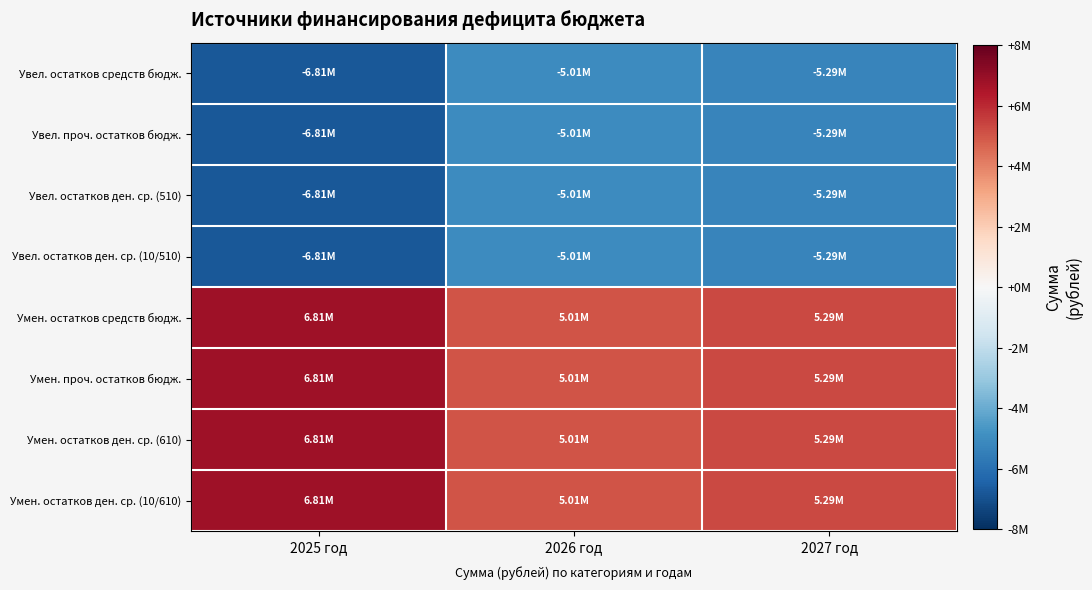

List the series in order of their peak value, lowest first.

Увел. остатков средств бюдж., Увел. проч. остатков бюдж., Увел. остатков ден. ср. (510), Увел. остатков ден. ср. (10/510), Умен. остатков средств бюдж., Умен. проч. остатков бюдж., Умен. остатков ден. ср. (610), Умен. остатков ден. ср. (10/610)